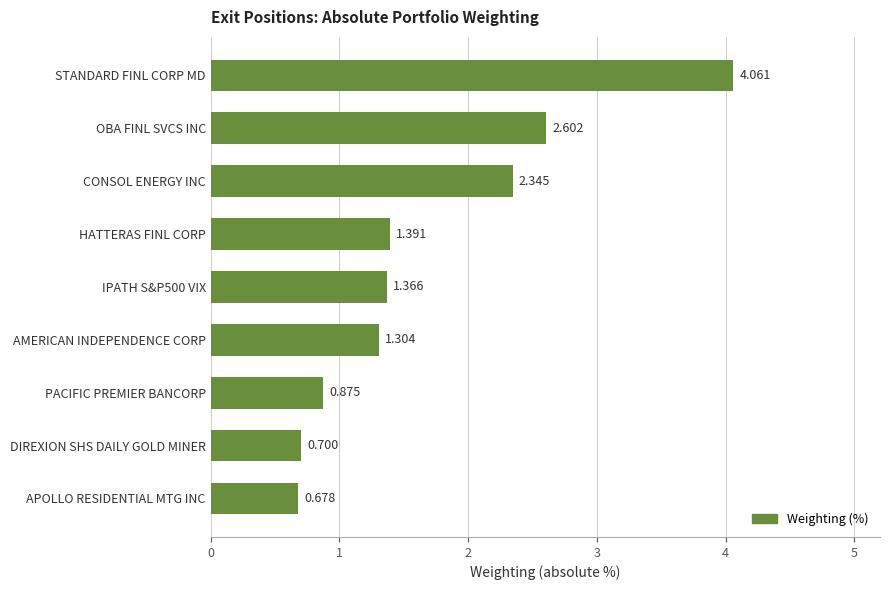

Does the chart contain any negative values?

No